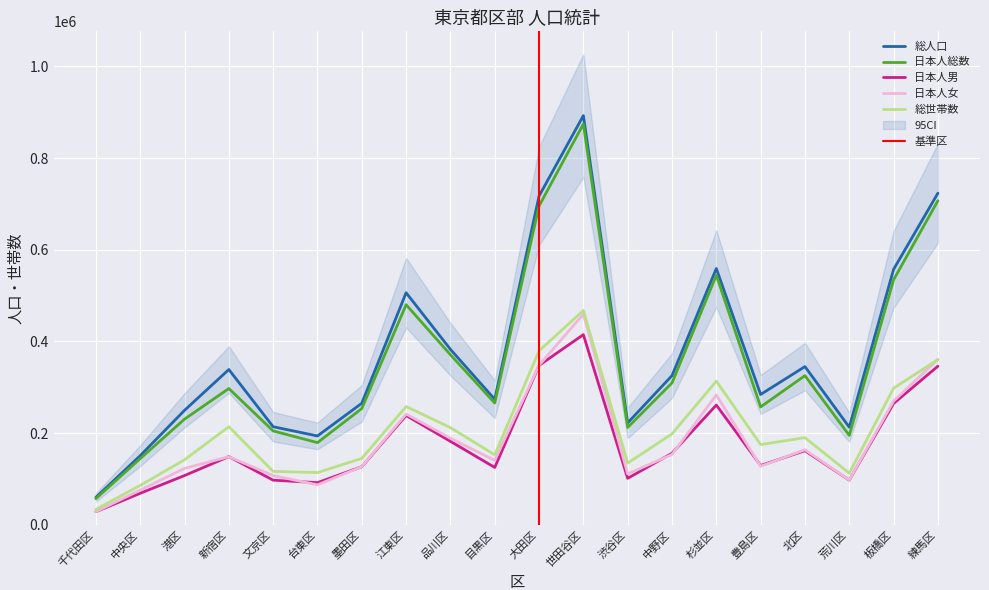

Which series changed the most between 台東区 and 荒川区?

総人口